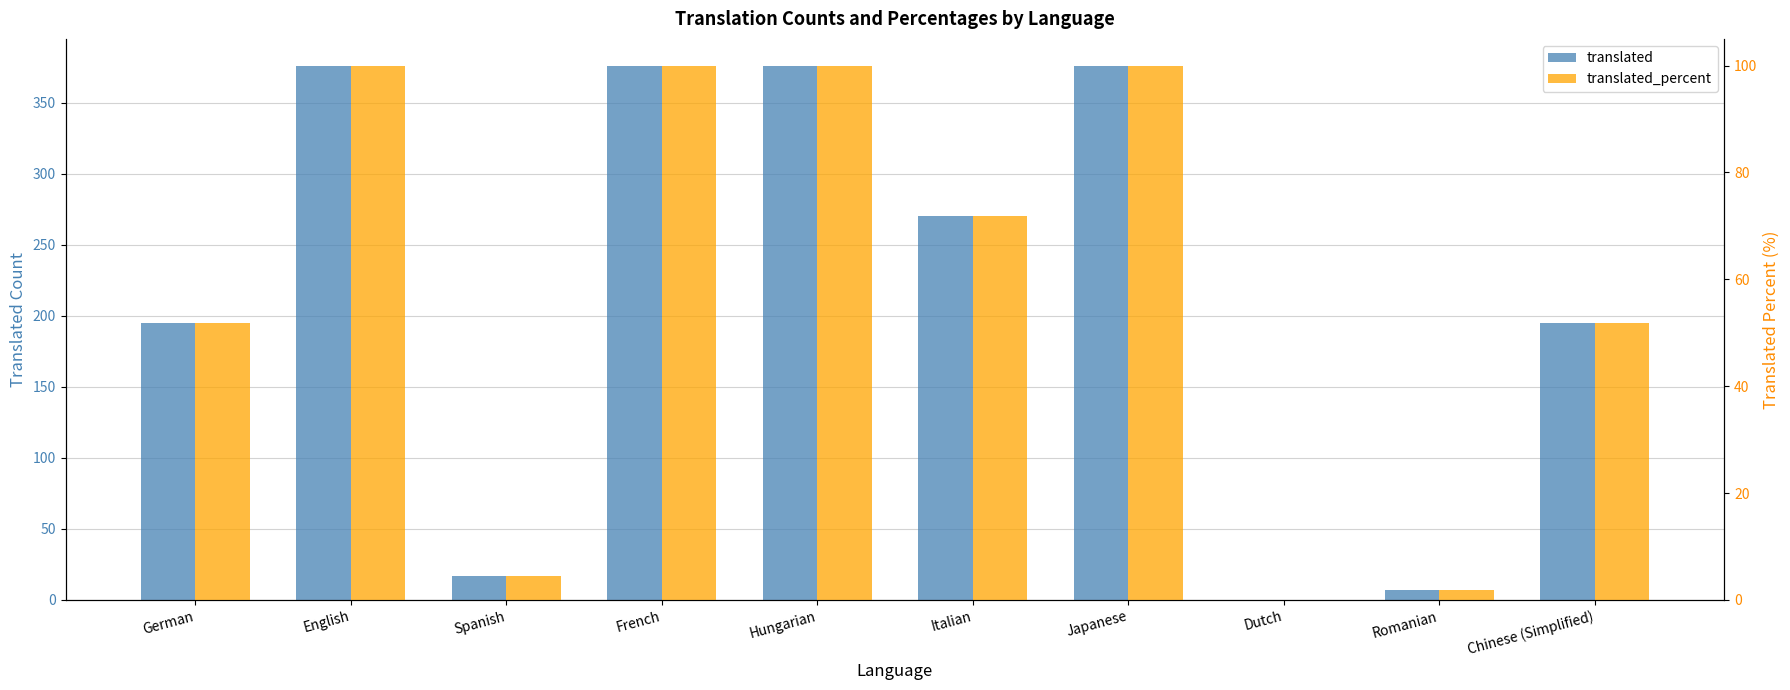

What are all the series names shown in the legend?

translated, translated_percent